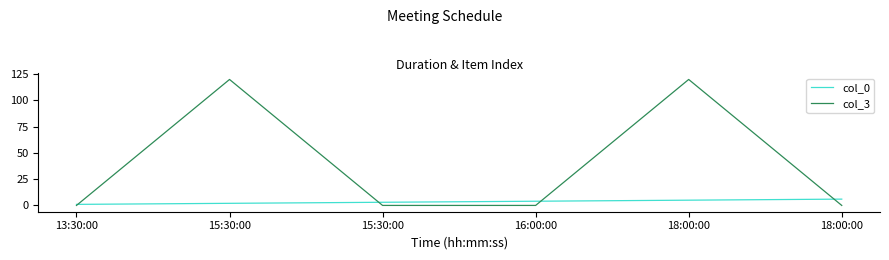

Does the chart have visible grid lines?

No